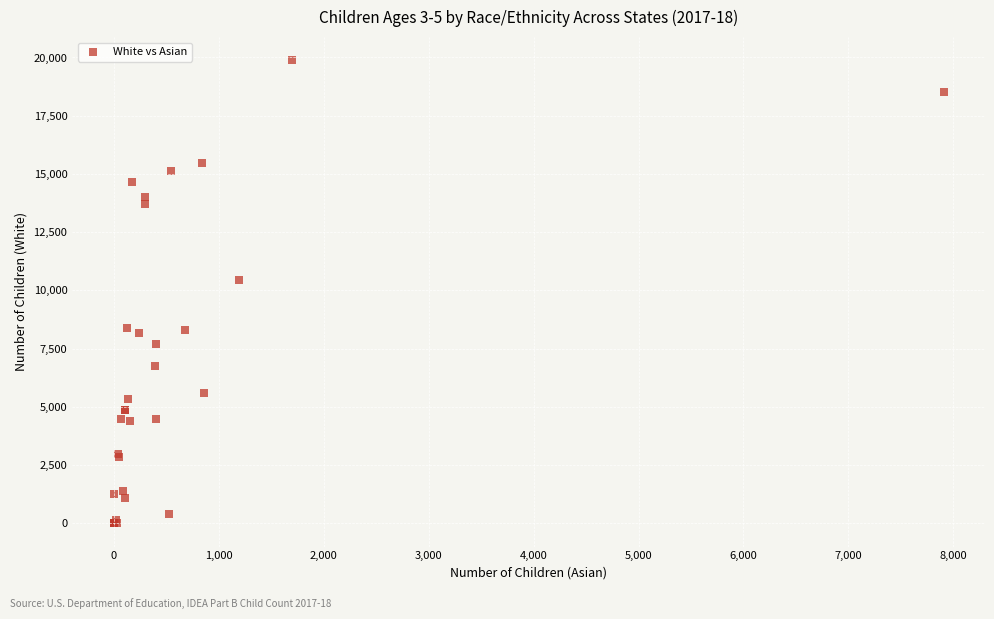

What Y value in the scatter plot is closest to 9940?

10428